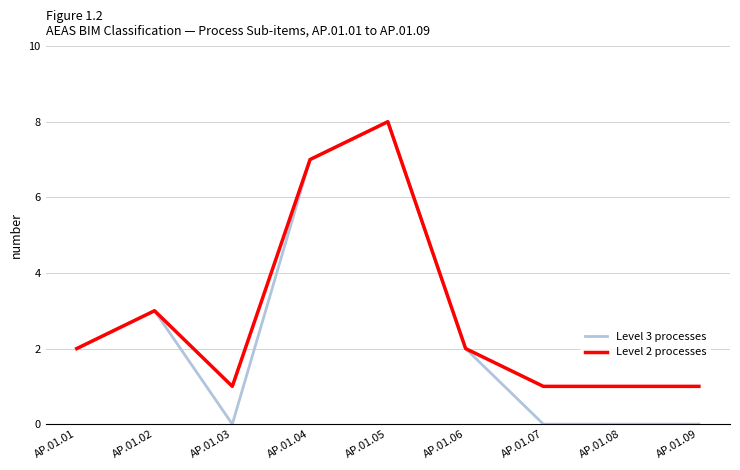

The value of Level 3 processes at AP.01.01 is 2. True or false?

True